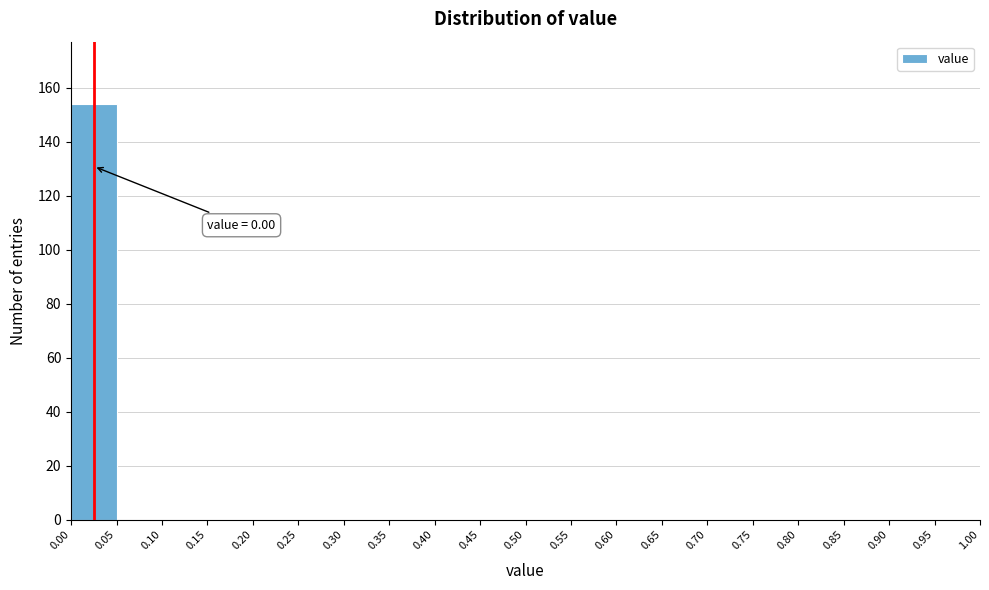

Which range on the x-axis has the tallest bar?

0.00 to 0.05